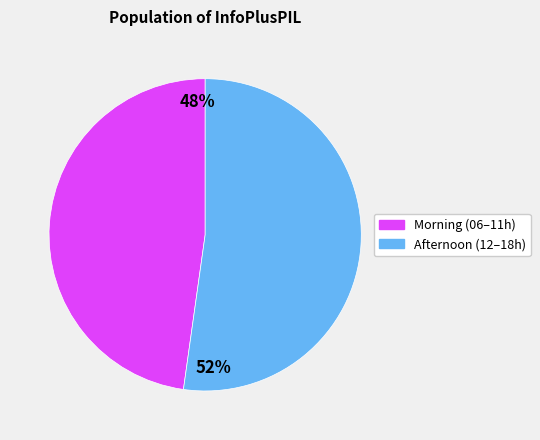

Does any single category account for the majority?

Yes